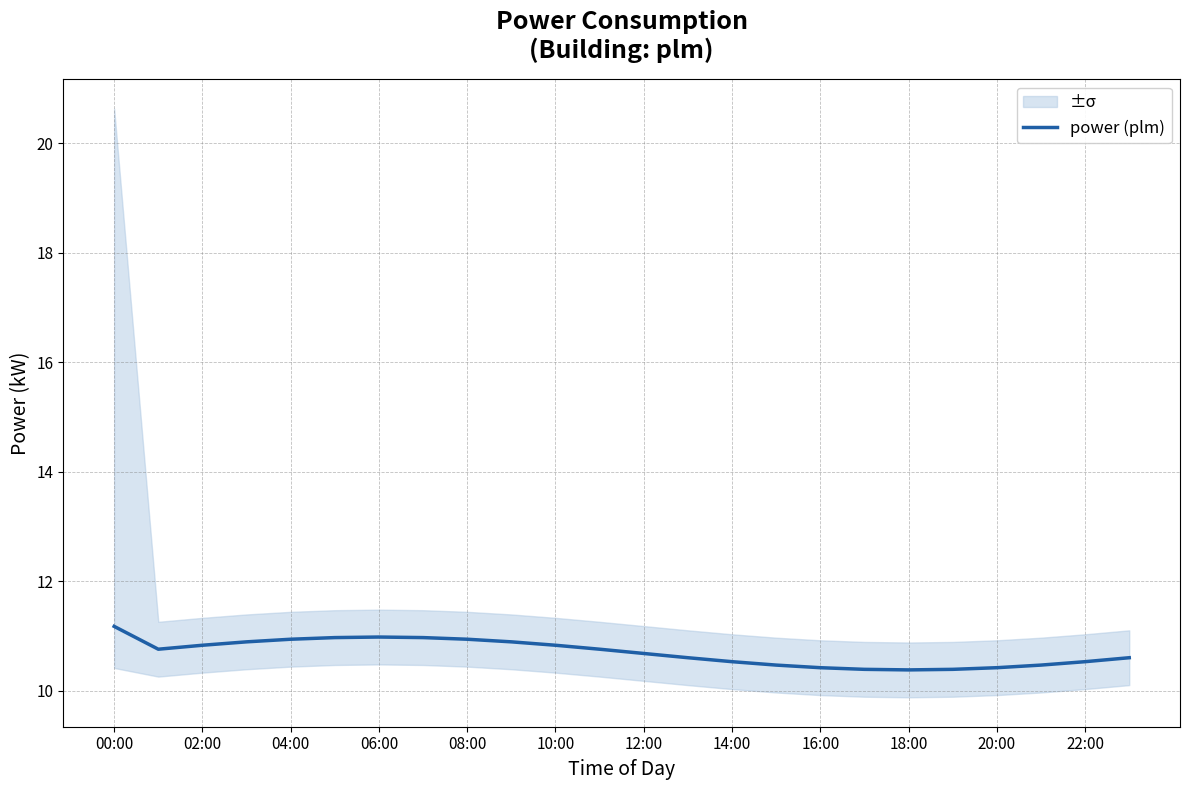

What is the value of the 11th point from the left?

10.8